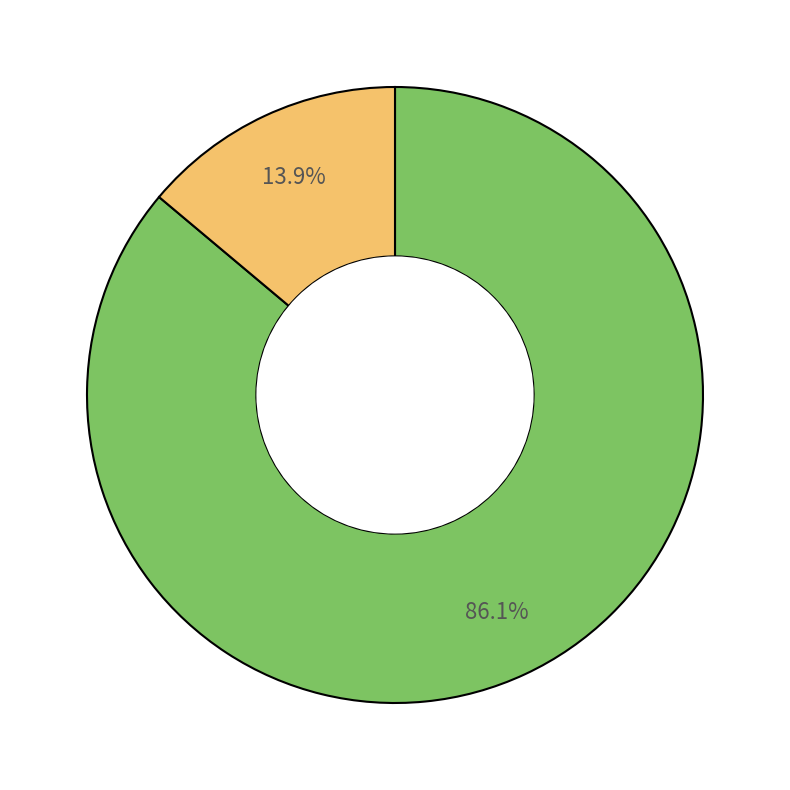

Is there a majority slice in this chart?

Yes